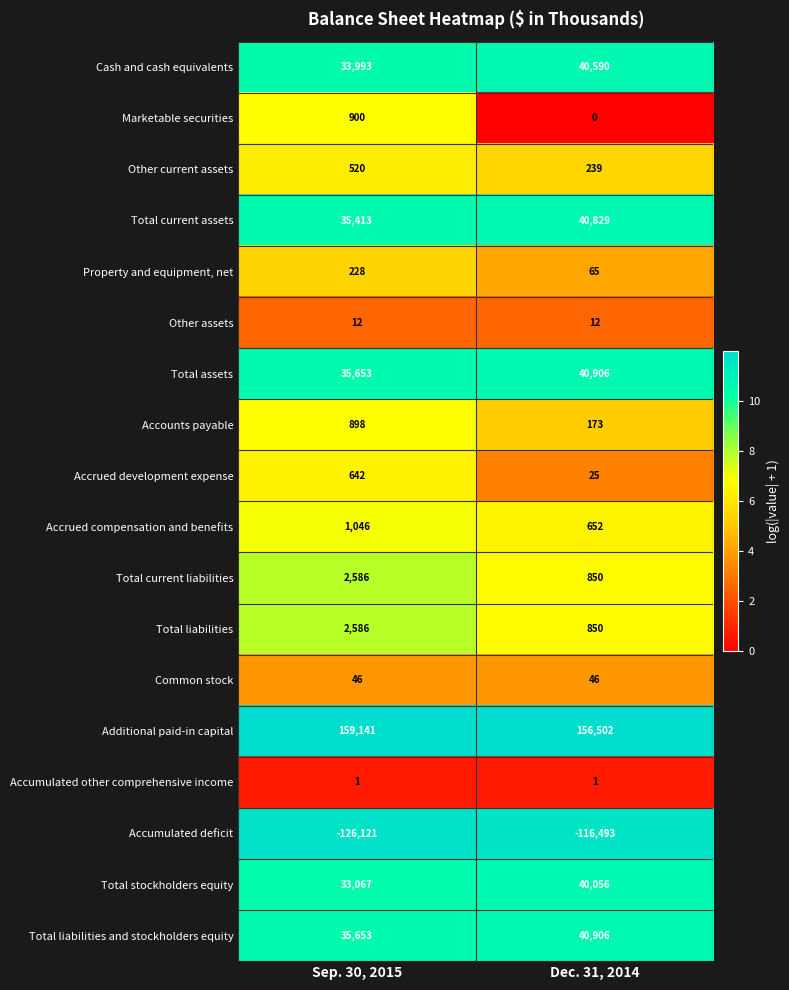

What is the approximate value of Marketable securities at Sep. 30, 2015?

900